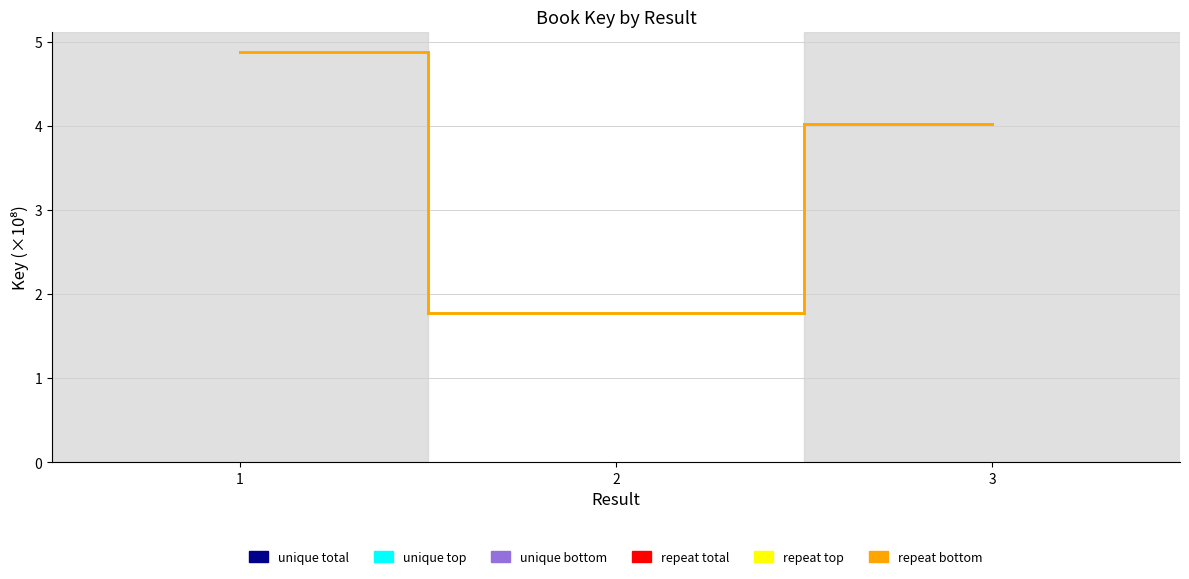

Reading left to right, what are all the values shown in this chart?

unique total: 1=4.9	2=1.8	3=4.0
unique top: 1=4.9	2=1.8	3=4.0
unique bottom: 1=4.9	2=1.8	3=4.0
repeat total: 1=4.9	2=1.8	3=4.0
repeat top: 1=4.9	2=1.8	3=4.0
repeat bottom: 1=4.9	2=1.8	3=4.0